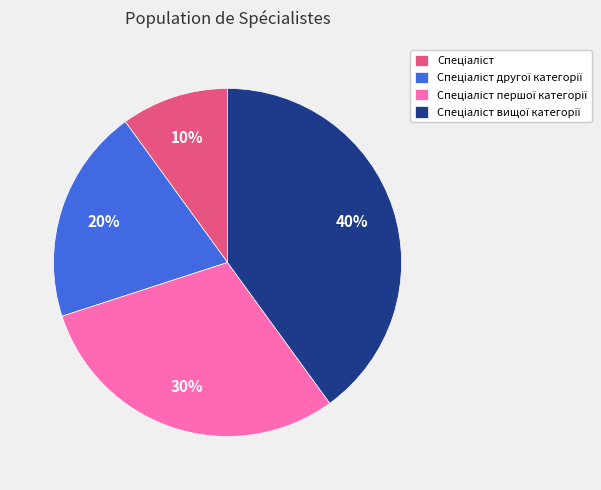

To the nearest percent, what is the average slice percentage?

25%